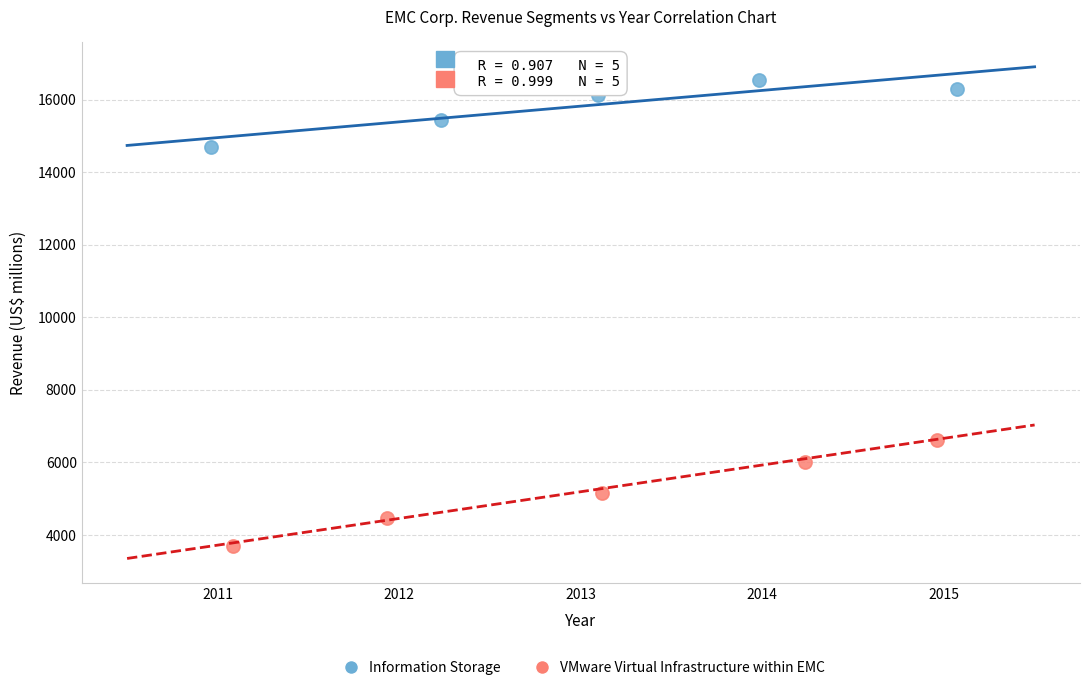

Which series has the widest spread of Y values?

VMware Virtual Infrastructure within EMC